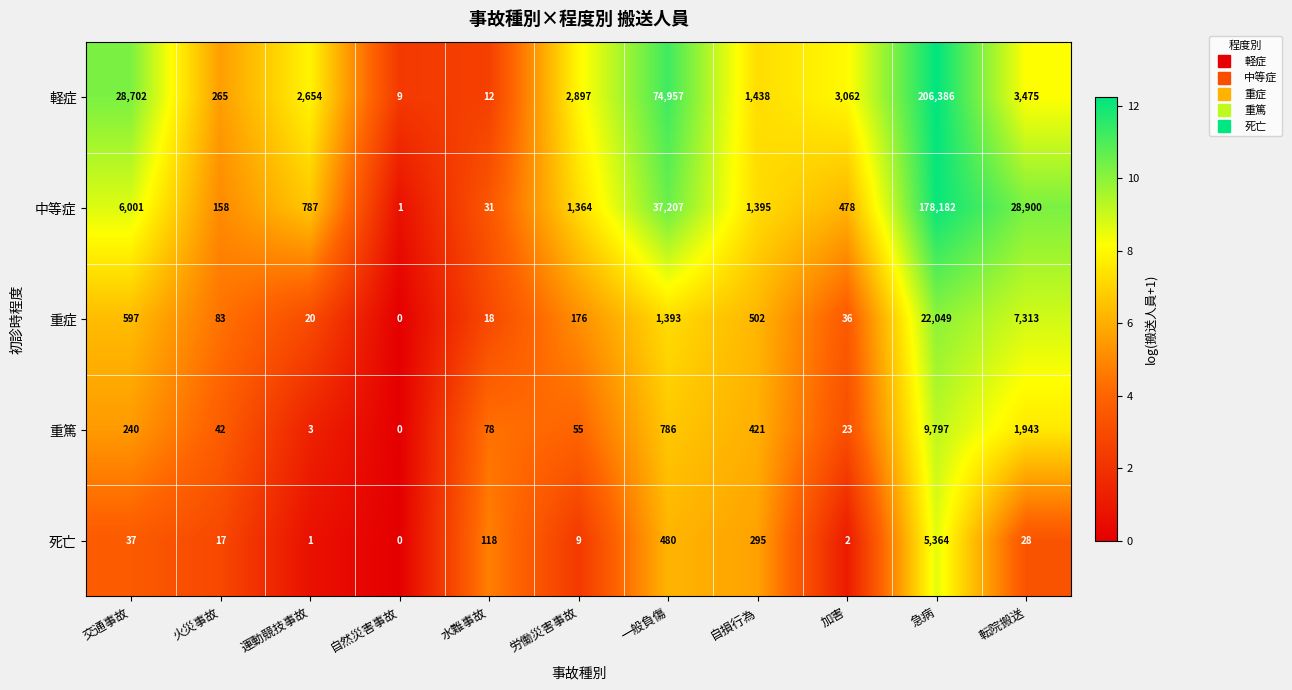

At how many categories does at least one series exceed 0?

11